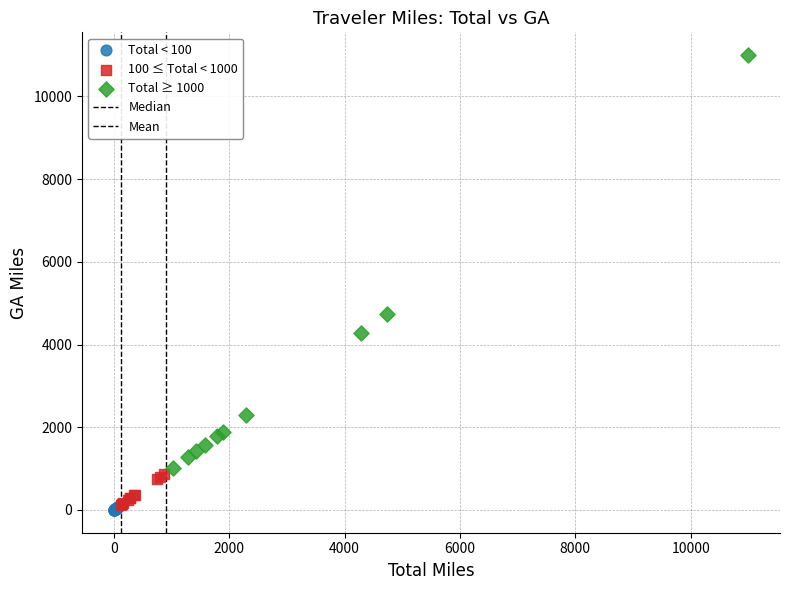

Which series has the widest spread of Y values?

Total ≥ 1000